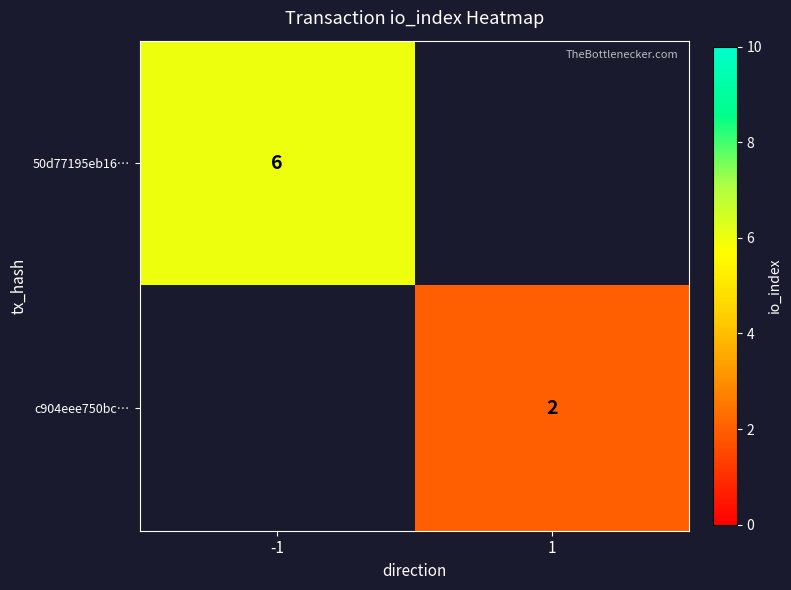

The value of 50d77195eb16… at -1 is 1. True or false?

False